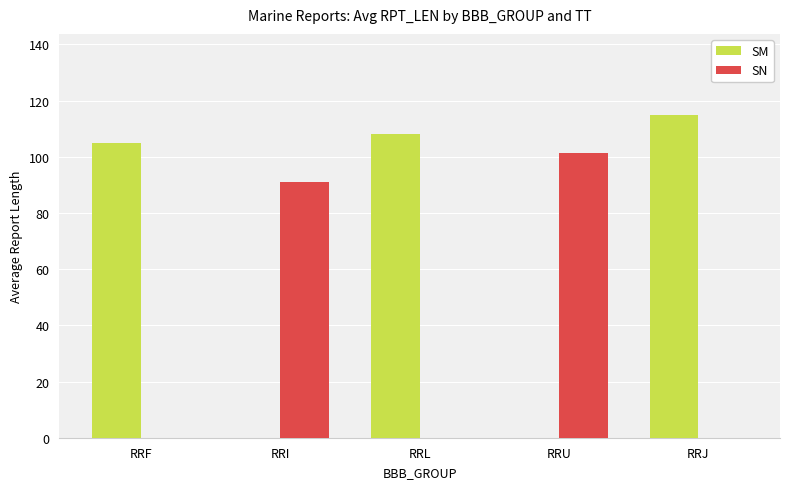

At which category is the sum across all series the highest?

RRJ